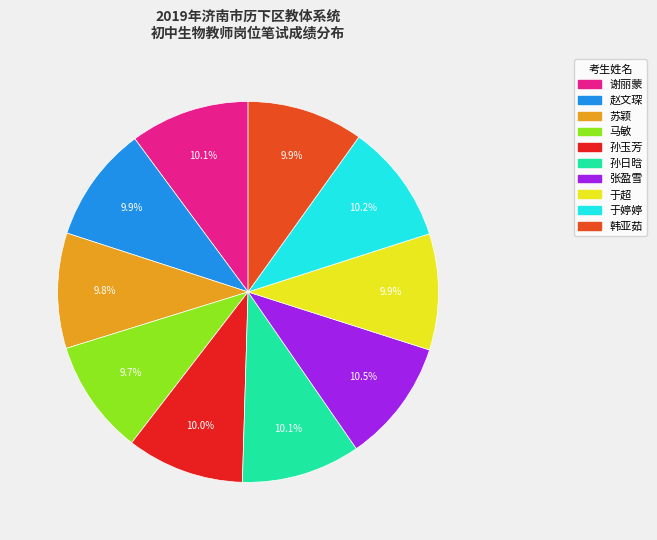

To the nearest percent, what is the difference between the largest and smallest slice percentages?

1%